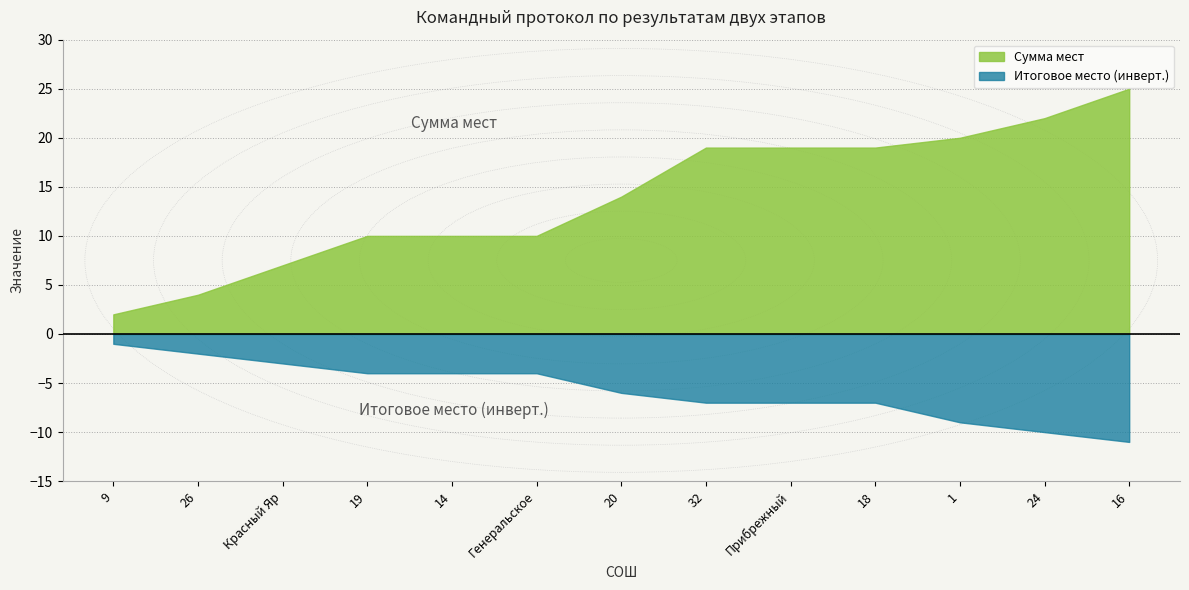

What position from the right is 20?

7